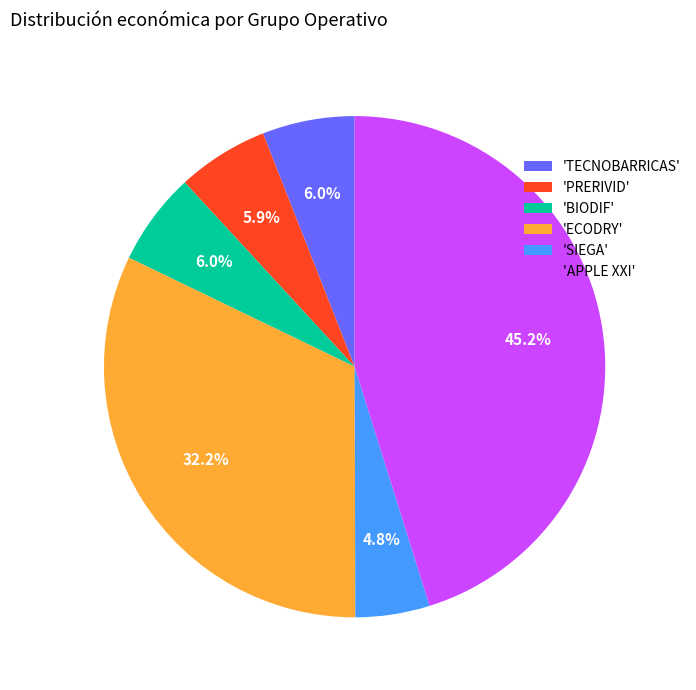

Count the number of slices in the pie.

6